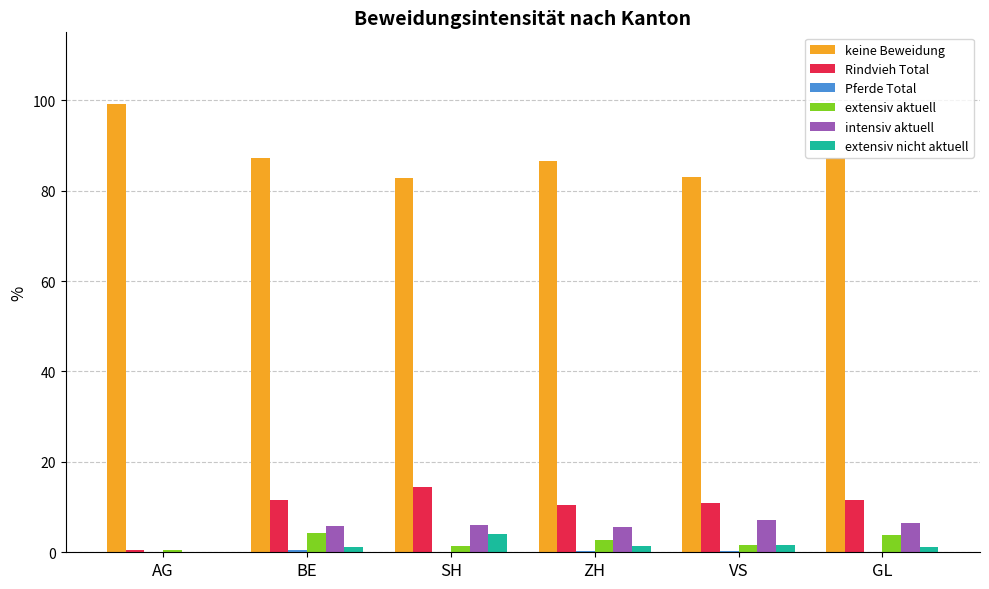

What is the maximum value shown in the chart?

99.2